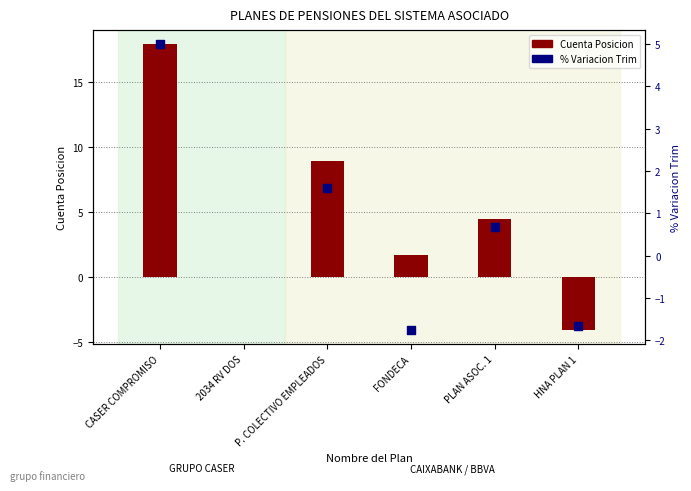

What is the total value across all series at CASER COMPROMISO?

22.9